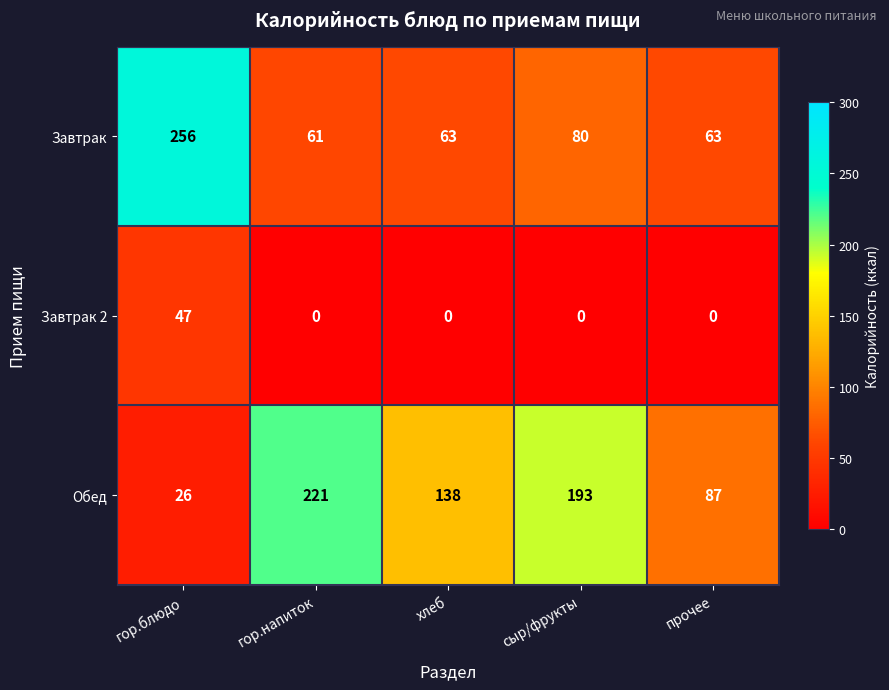

True or false: Обед has a value of 87 at прочее.

True